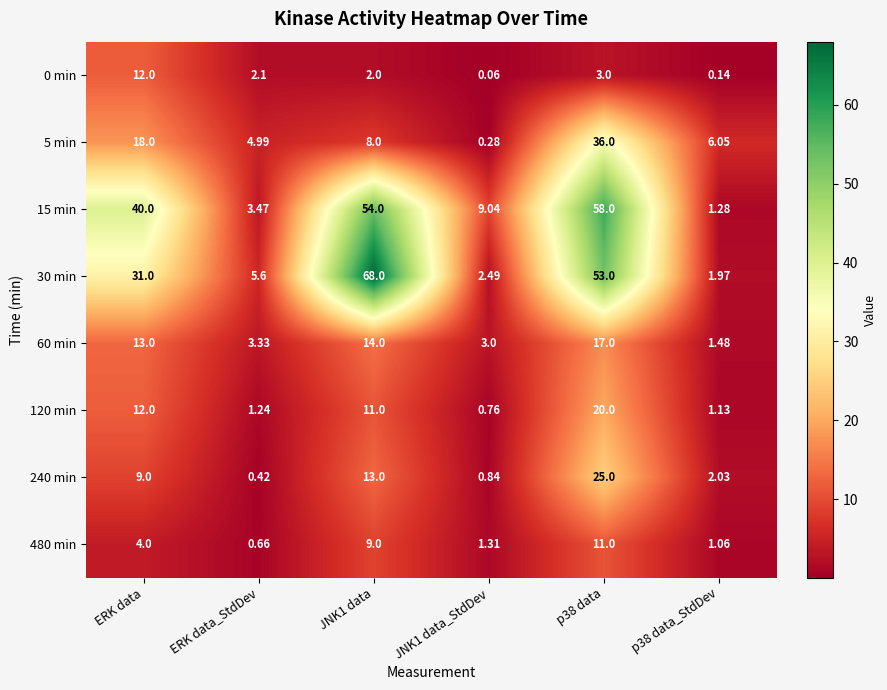

At which category is the sum across all series the highest?

p38 data